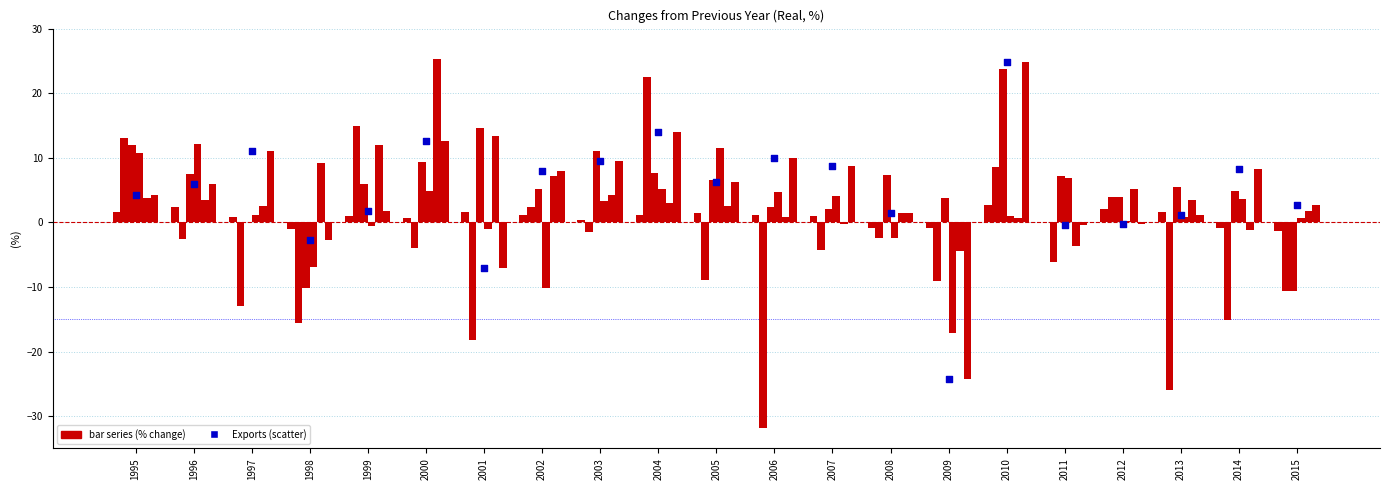

Which series has the largest Y range (max minus min)?

Direct Purchases Abroad